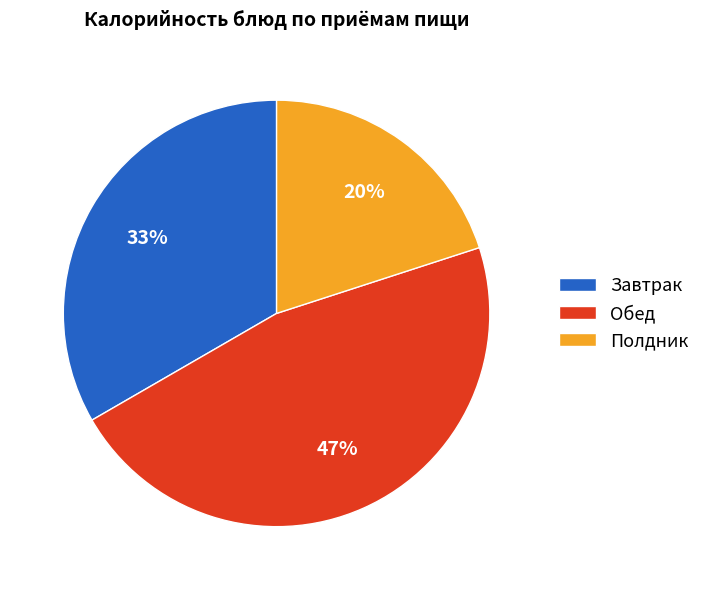

Is the sum of Обед and Завтрак greater than half?

Yes